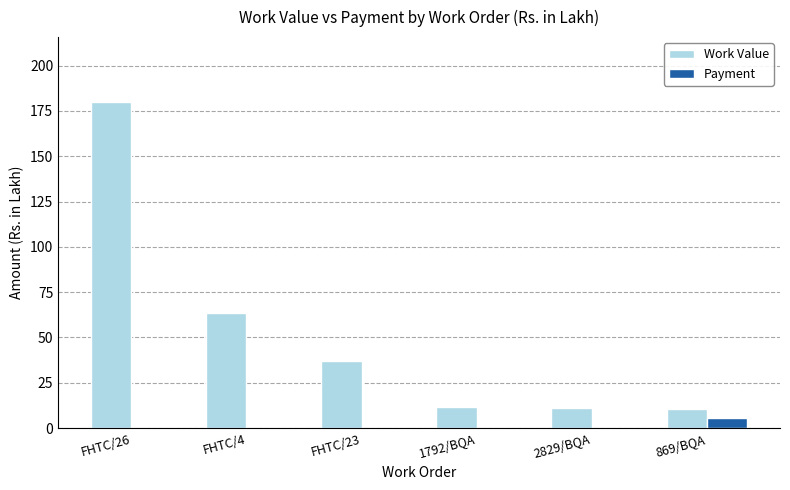

What is the sum of the Work Value values at FHTC/23 and 1792/BQA?

49.0